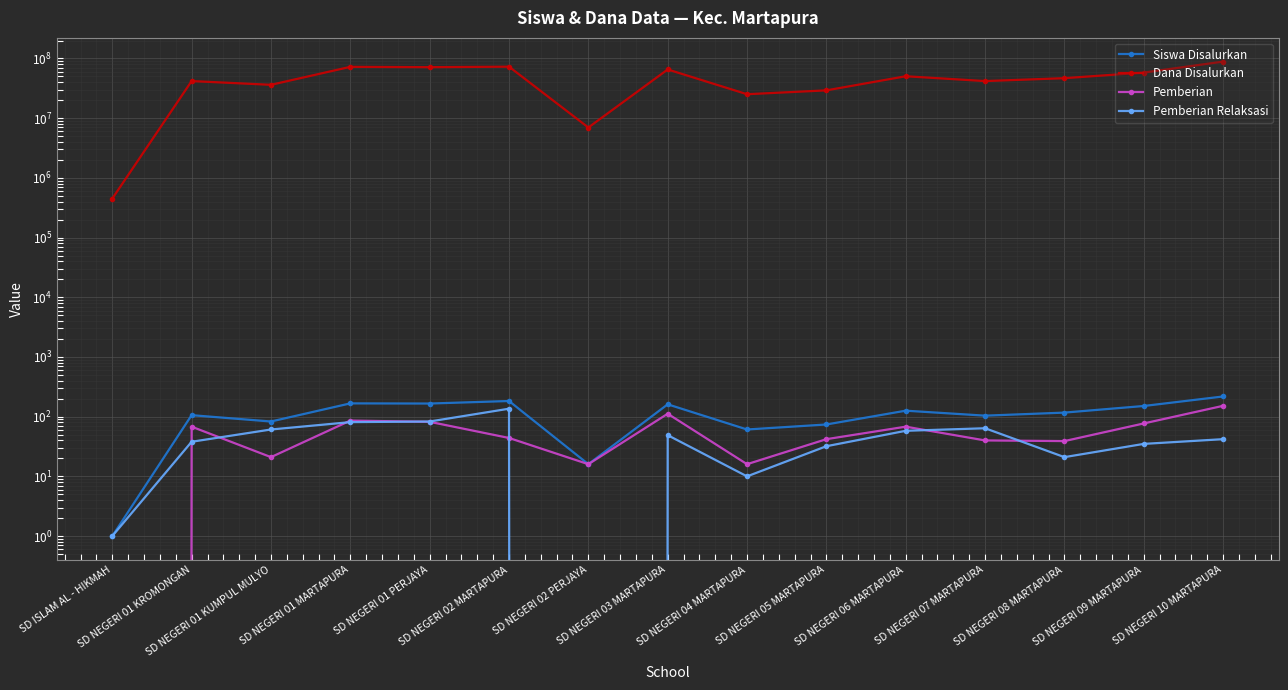

The Dana Disalurkan series shows 107819613 at SD NEGERI 02 MARTAPURA. True or false?

False